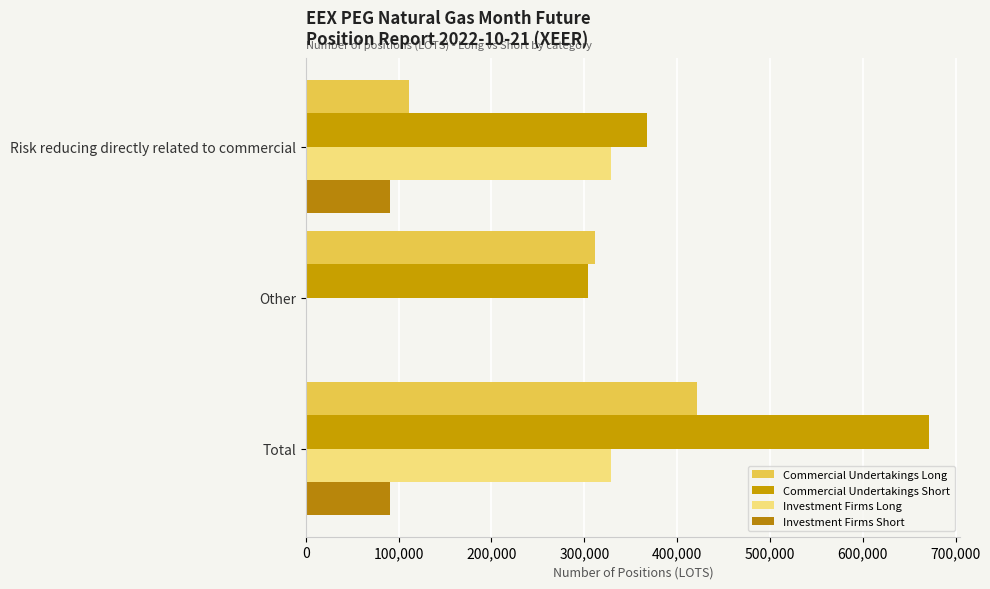

How many values in Investment Firms Long are above zero?

2